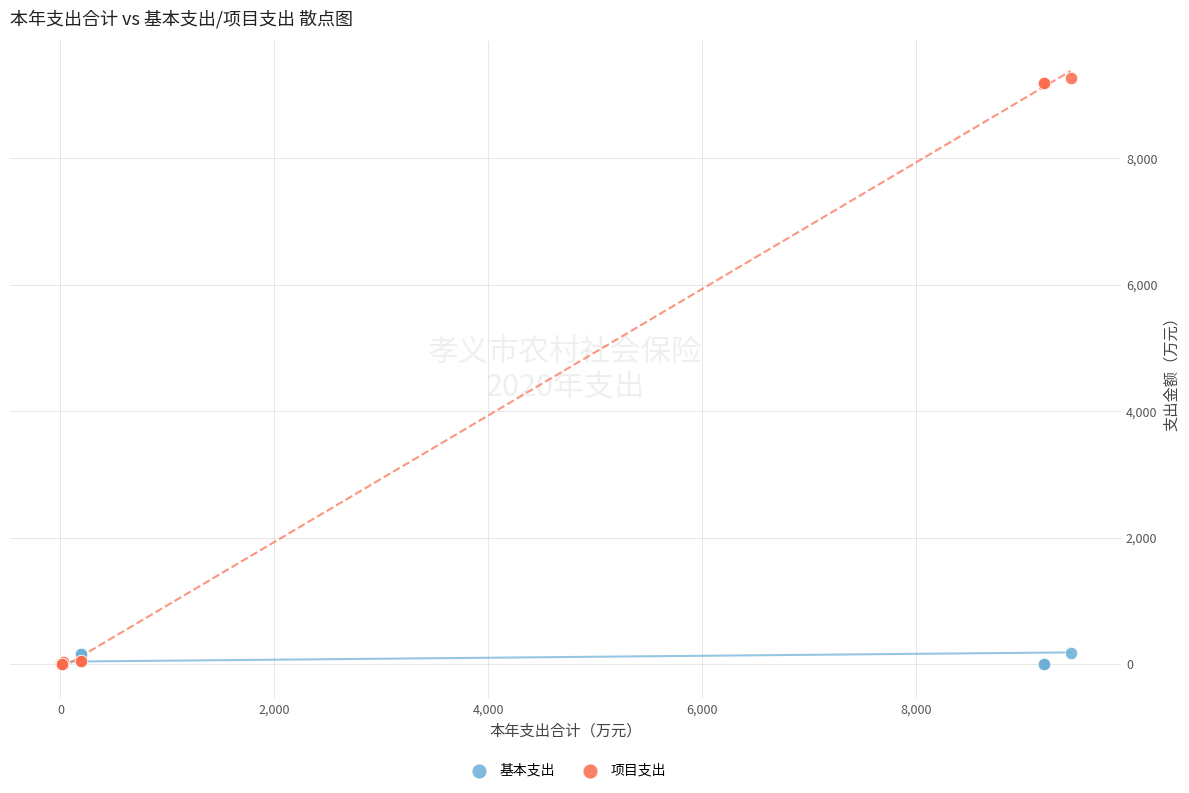

What are all the series names shown in the legend?

基本支出, 项目支出